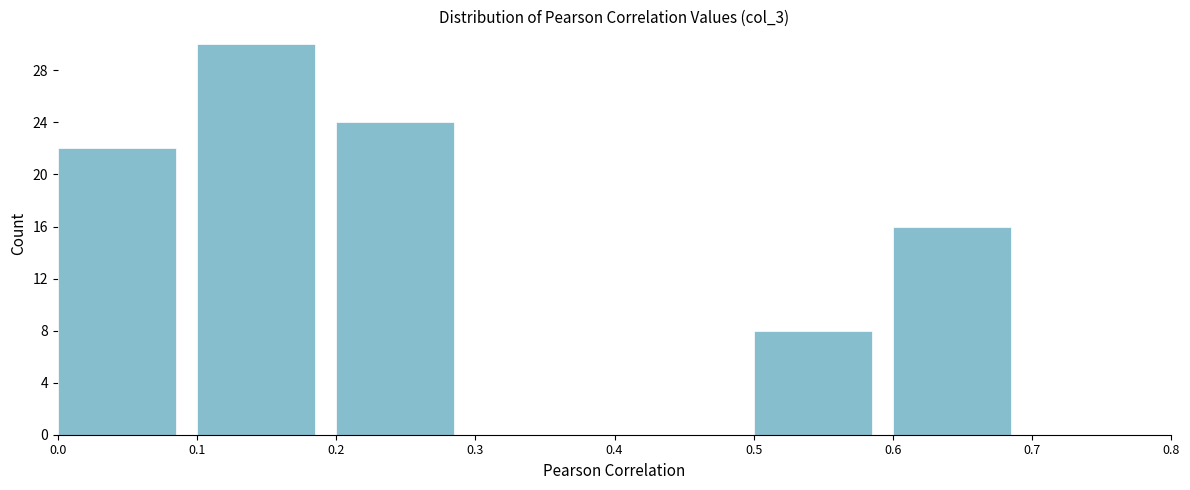

Reading left to right, list every bar in this chart as the range it spans on the x-axis followed by its height. The values are not printed on the chart, so give them approximately, as read against the axis.

0.0 to 0.1: 22
0.1 to 0.2: 30
0.2 to 0.3: 24
0.3 to 0.4: 0
0.4 to 0.5: 0
0.5 to 0.6: 8
0.6 to 0.7: 16
0.7 to 0.8: 0